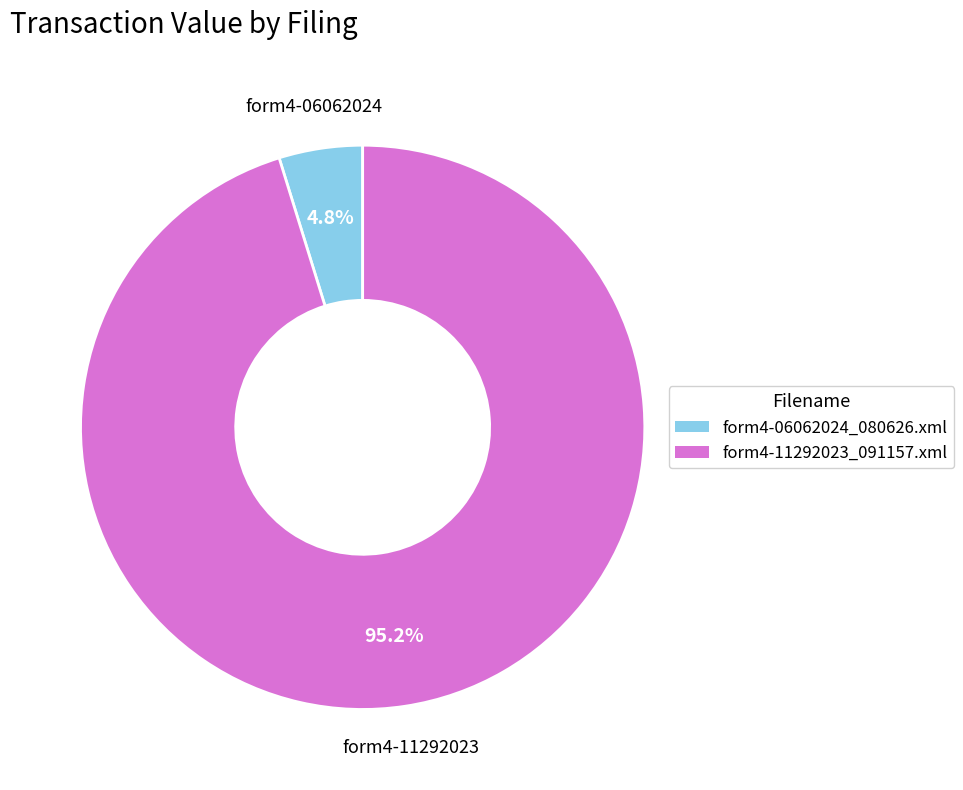

What is the smallest slice in the pie chart?

form4-06062024_080626.xml